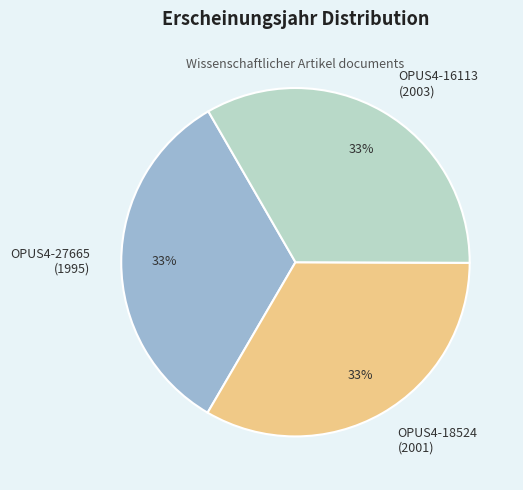

Combined, do OPUS4-27665 (1995) and OPUS4-18524 (2001) account for over 50%?

Yes